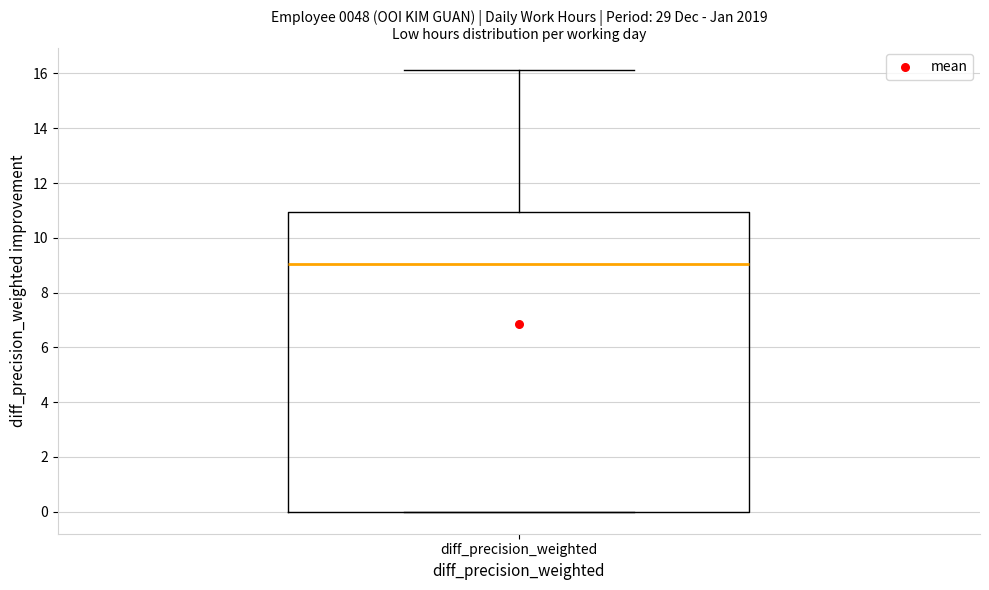

Read this box plot against the y-axis: the position of the median line, the range covered by the box, and the ends of both whiskers. The values are not printed on the chart, so give them approximately, as read against the axis.

median 9.0, box 0.0 to 11.0, whiskers 0.0 to 16.2